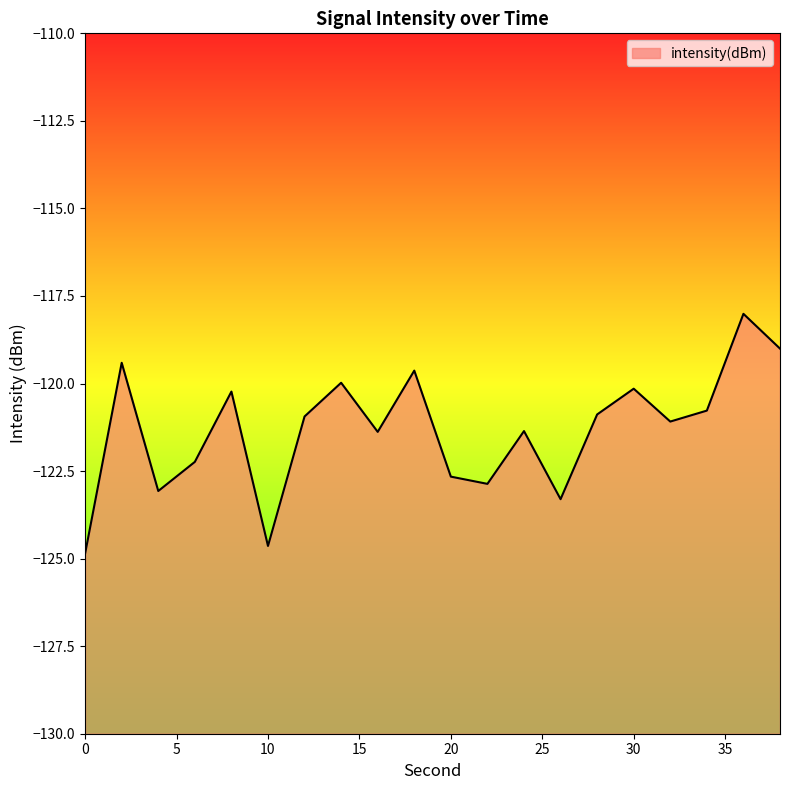

True or false: there are more than 2 points higher than both neighbors.

True